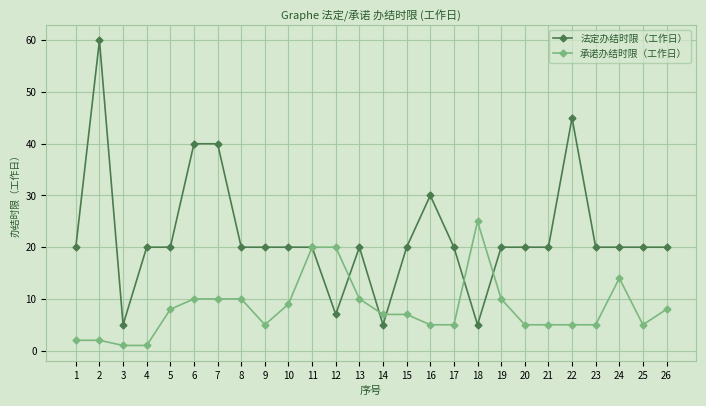

Does the chart display data point markers on the line(s)?

Yes